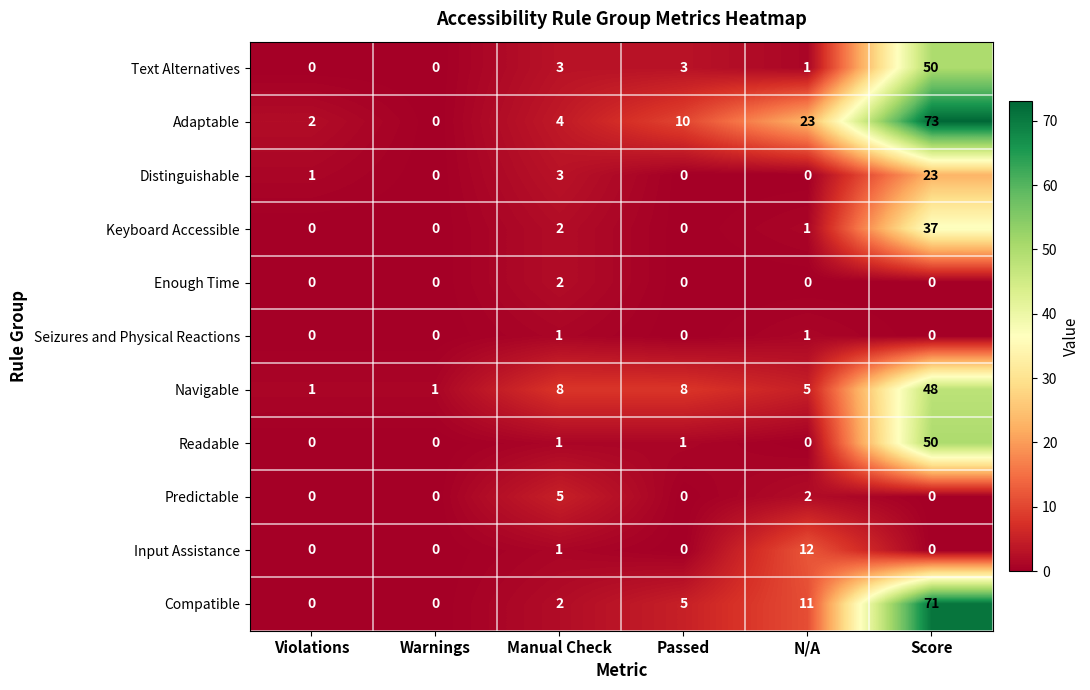

The Distinguishable series shows 23 at Score. True or false?

True